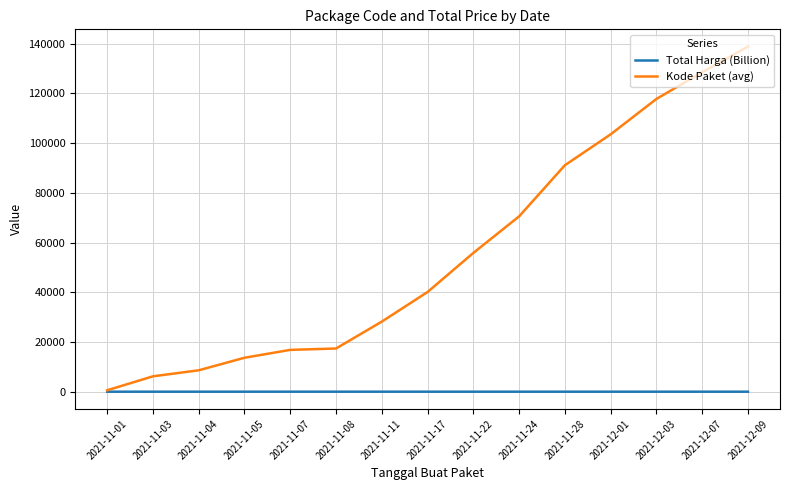

At which category is the sum across all series the highest?

2021-12-09